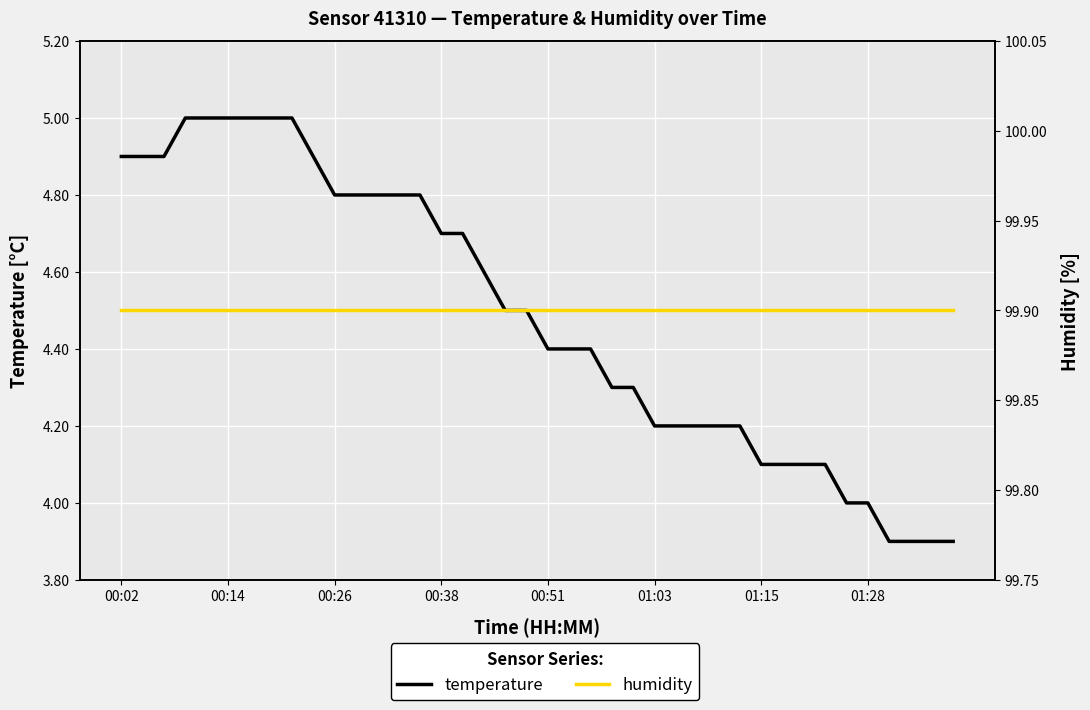

The value of humidity at 12 is 99.9. True or false?

True